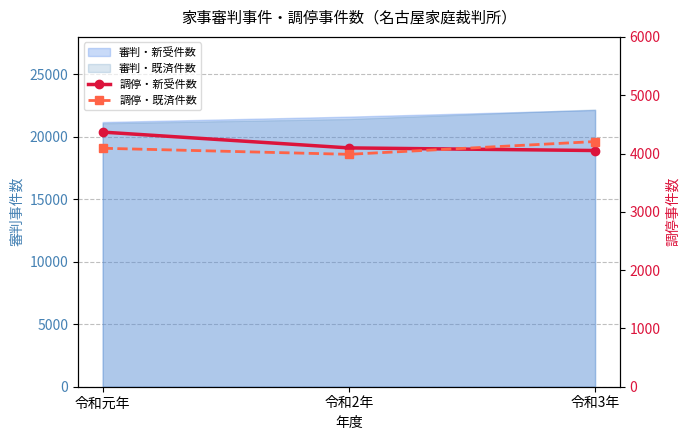

How many values in the 調停・新受件数 series exceed 4096?

1